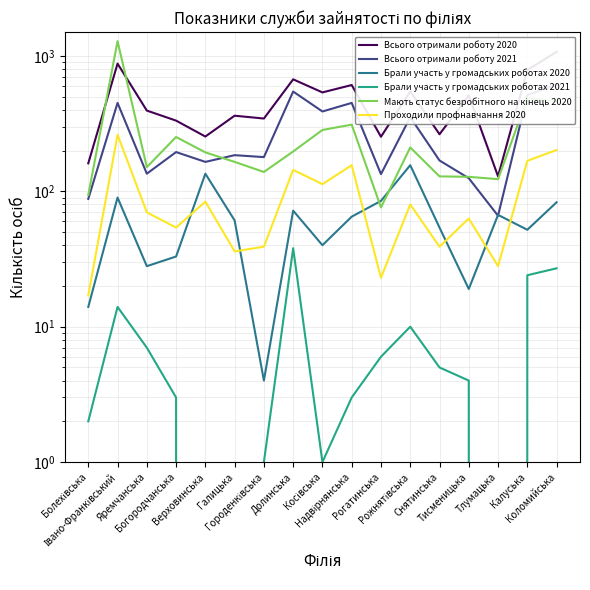

What is the approximate value of Всього отримали роботу 2021 at Долинська, to the nearest 100?

500